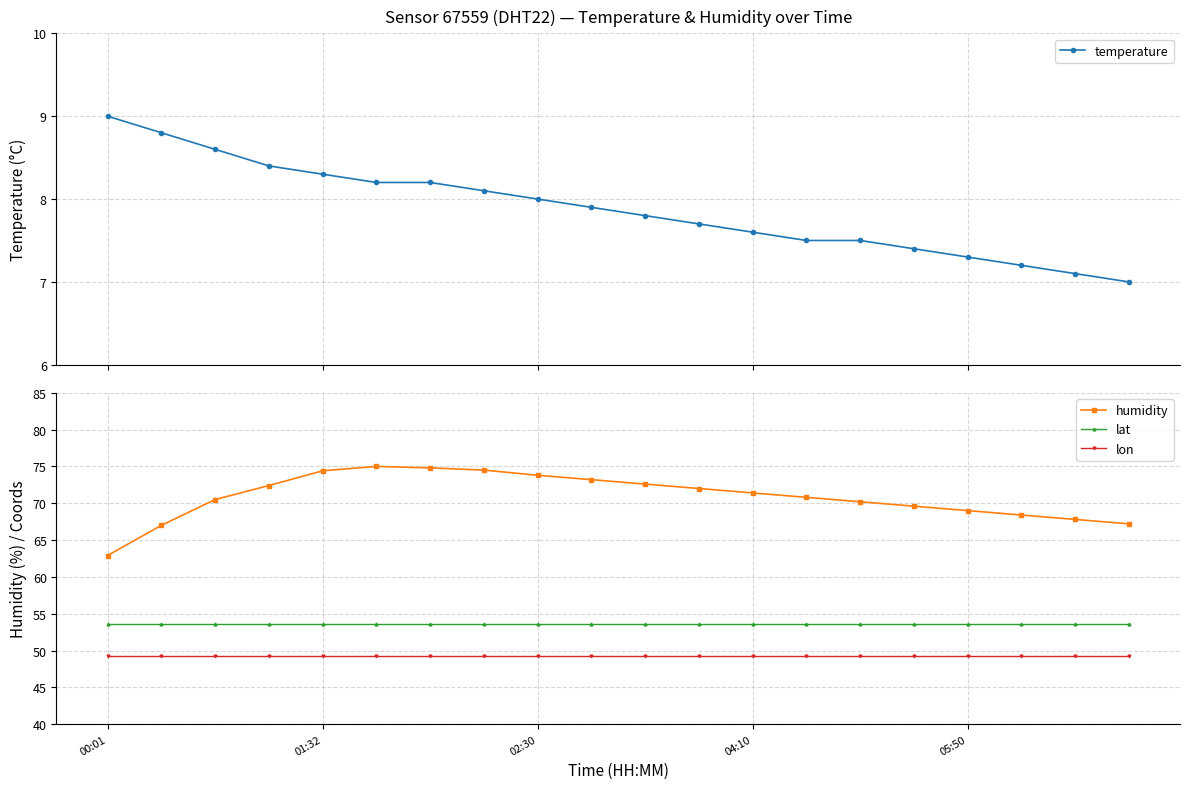

Reading left to right, transcribe all the data shown in this chart.

temperature: 9.0	8.8	8.6	8.4	8.3	8.2	8.2	8.1	8.0	7.9	7.8	7.7	7.6	7.5	7.5	7.4	7.3	7.2	7.1	7.0
humidity: 62.9	67.0	70.5	72.4	74.4	75.0	74.8	74.5	73.8	73.2	72.6	72.0	71.4	70.8	70.2	69.6	69.0	68.4	67.8	67.2
lat: 53.5	53.5	53.5	53.5	53.5	53.5	53.5	53.5	53.5	53.5	53.5	53.5	53.5	53.5	53.5	53.5	53.5	53.5	53.5	53.5
lon: 49.3	49.3	49.3	49.3	49.3	49.3	49.3	49.3	49.3	49.3	49.3	49.3	49.3	49.3	49.3	49.3	49.3	49.3	49.3	49.3